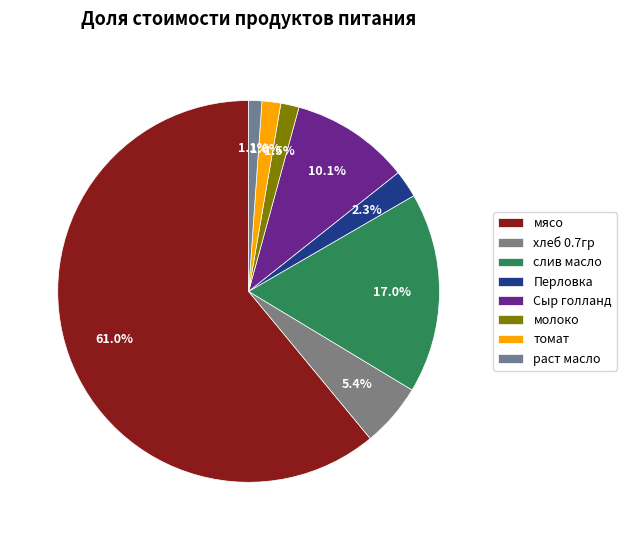

What is the ratio of the value at Перловка to the value at молоко?

1.5